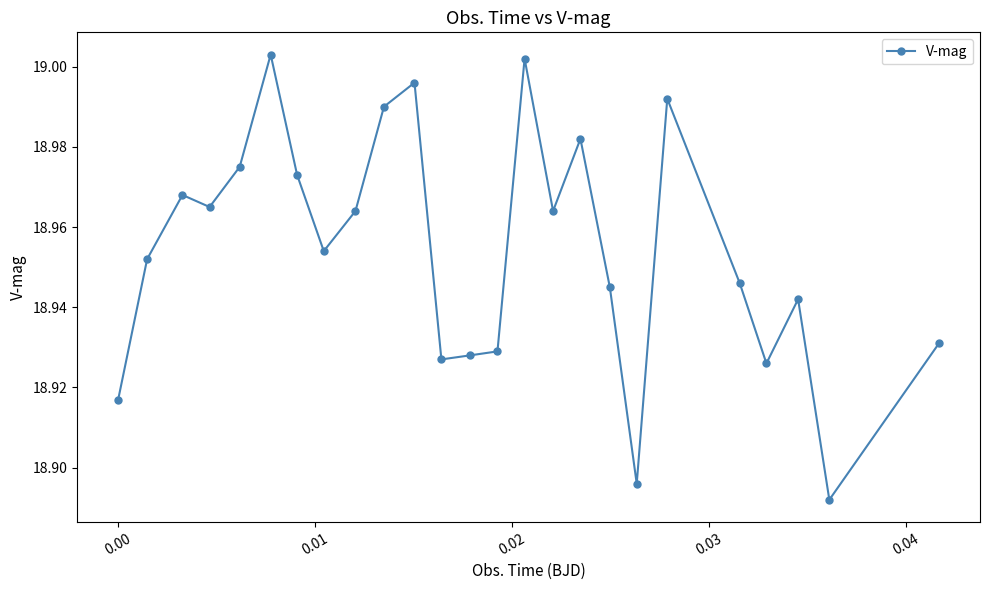

True or false: there are more than 1 points higher than both neighbors.

True